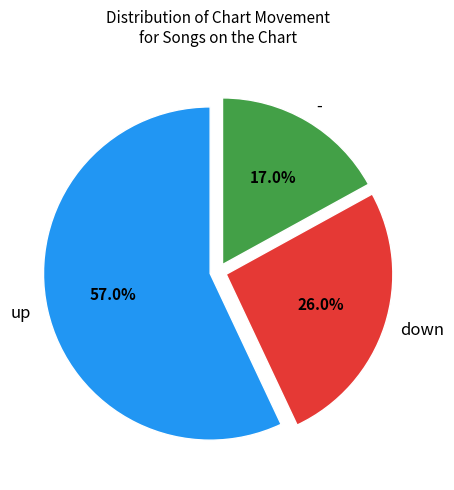

Between up and -, which is larger?

up